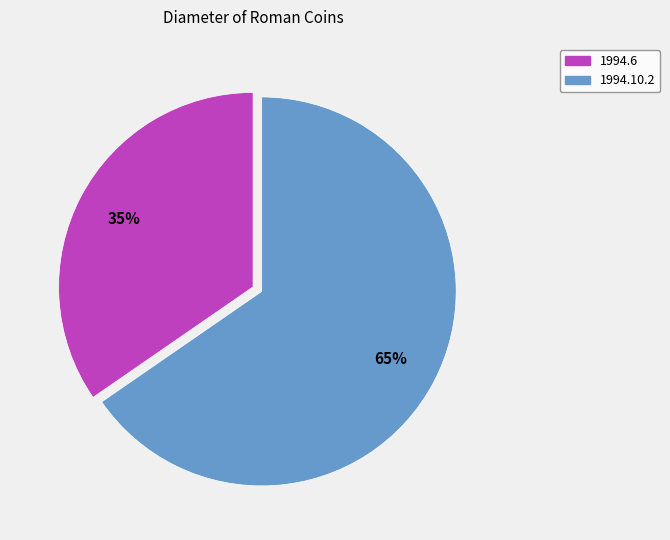

True or false: 1994.10.2 accounts for 72% of the total.

False